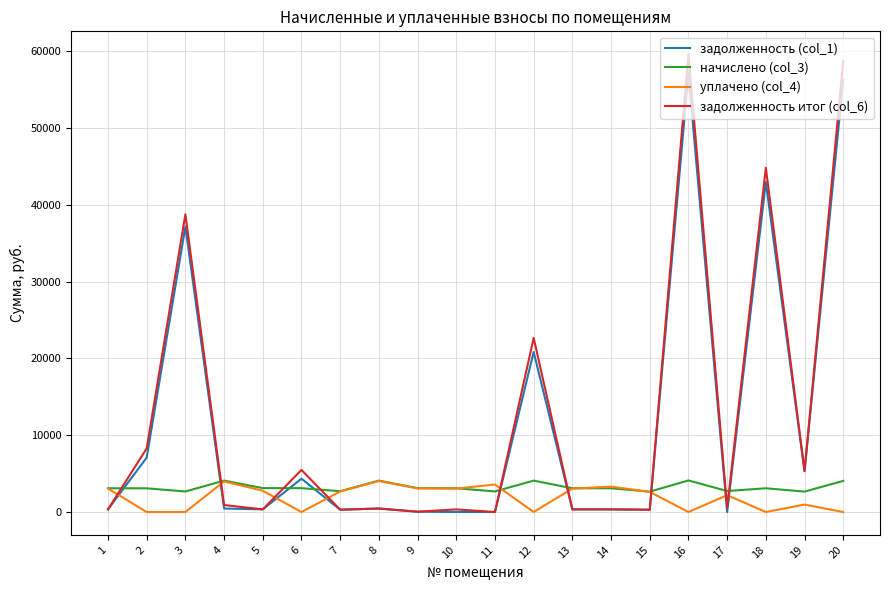

What is the total value across all series at 3?

78581.8